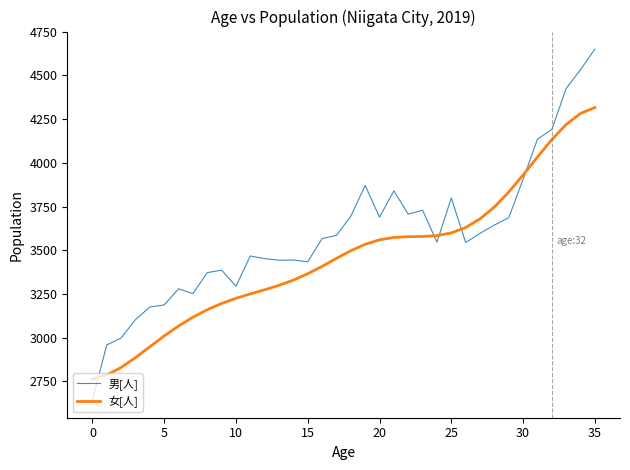

Which series has the largest total across all categories?

男[人]